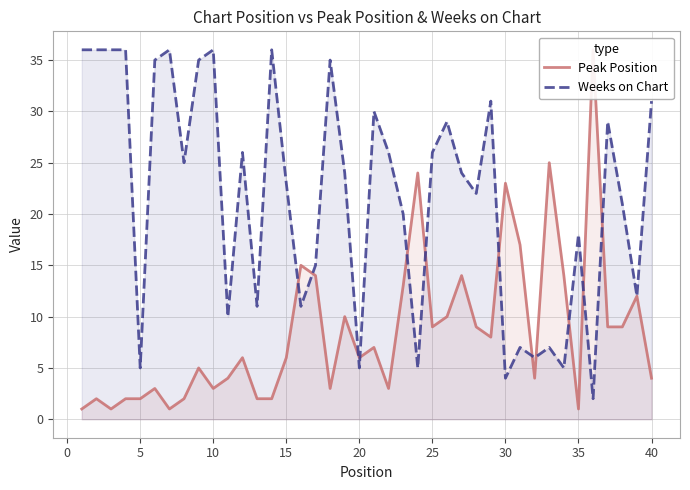

How many lines are shown in the chart?

2